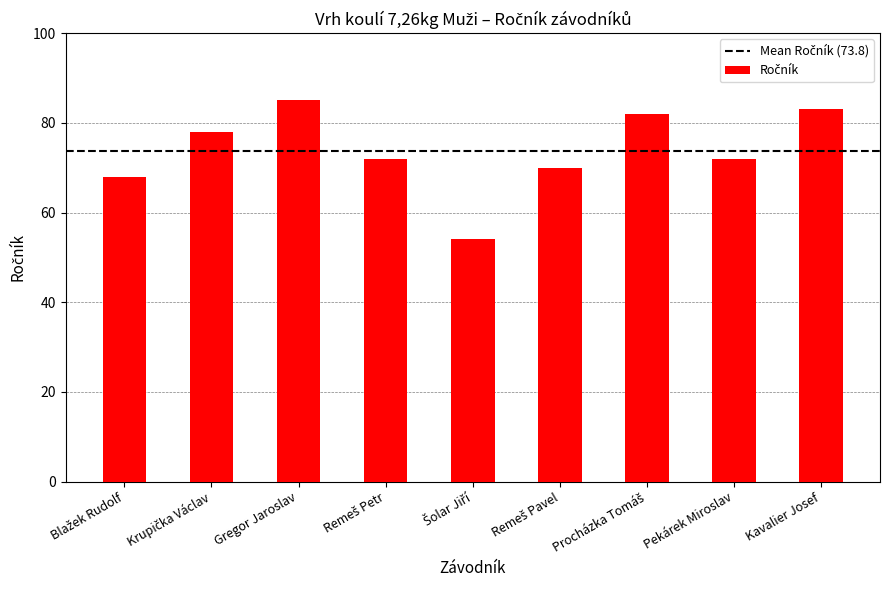

True or false: the data shows 85 at Gregor Jaroslav.

True